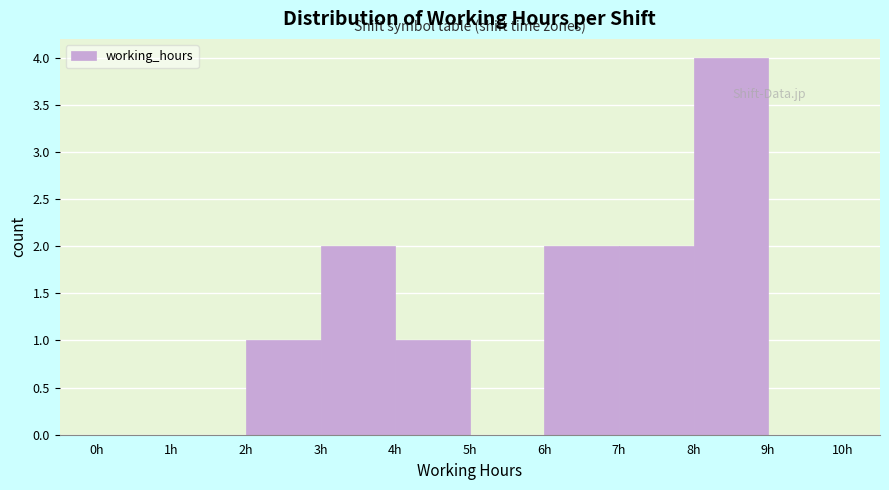

What is the height of the bar covering 3 to 4 on the x-axis? The values are not printed on the chart, so give them approximately, as read against the axis.

2